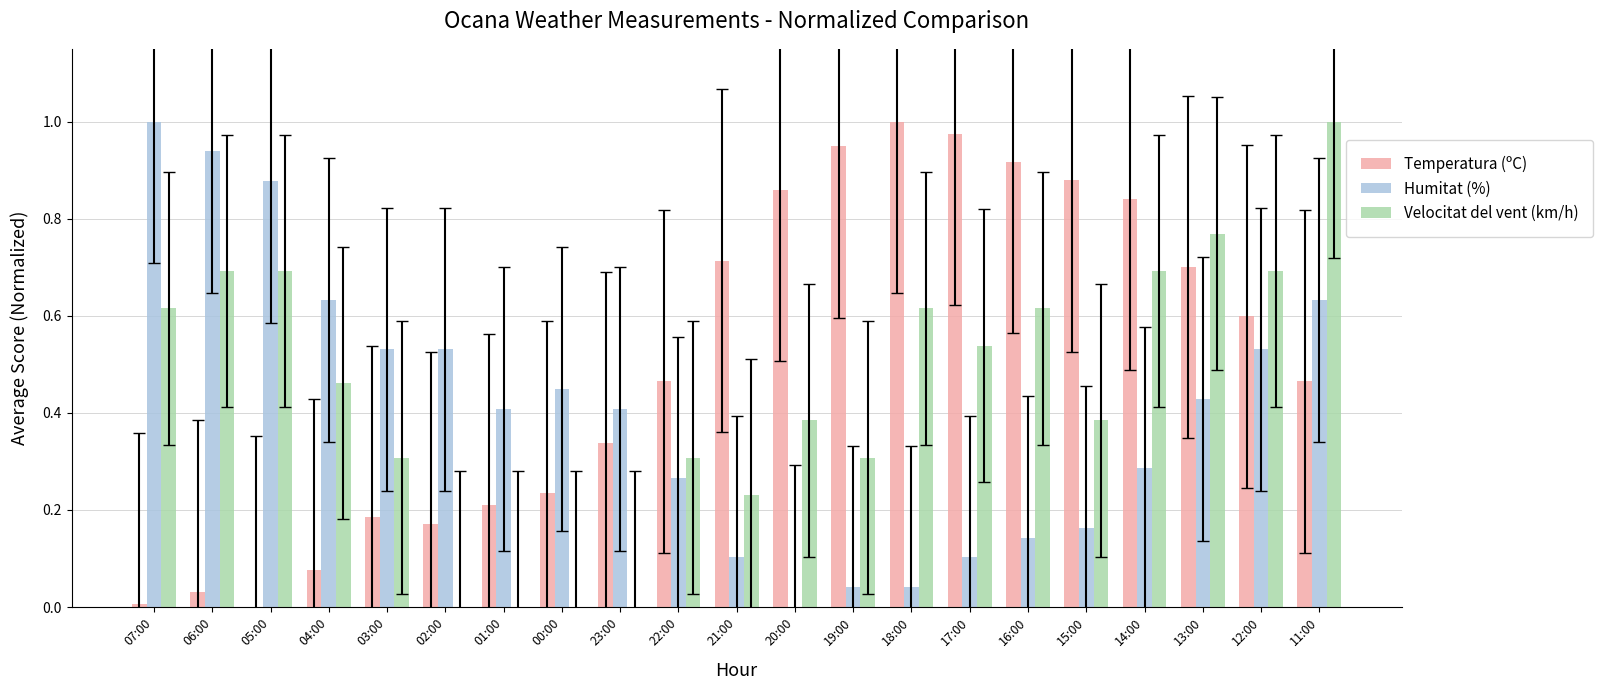

At which label does Temperatura (ºC) reach its peak?

18:00